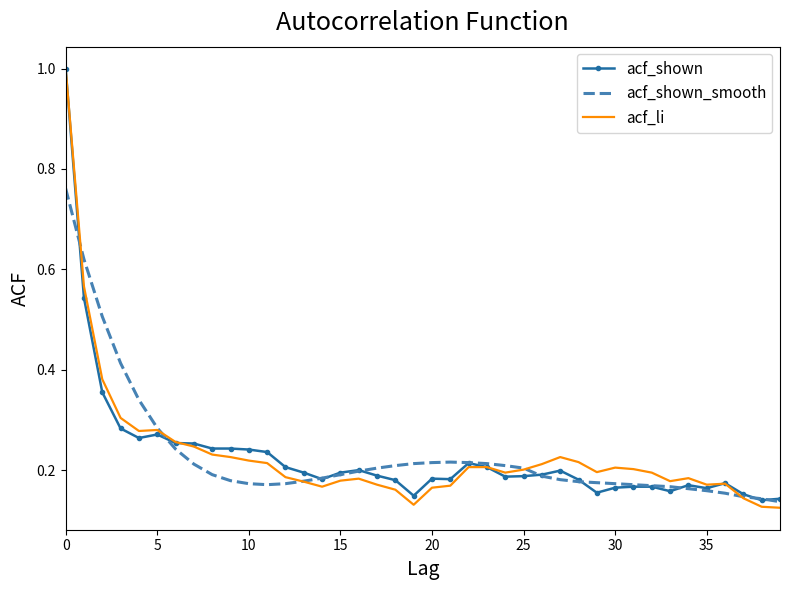

What is the greatest value displayed?

1.0